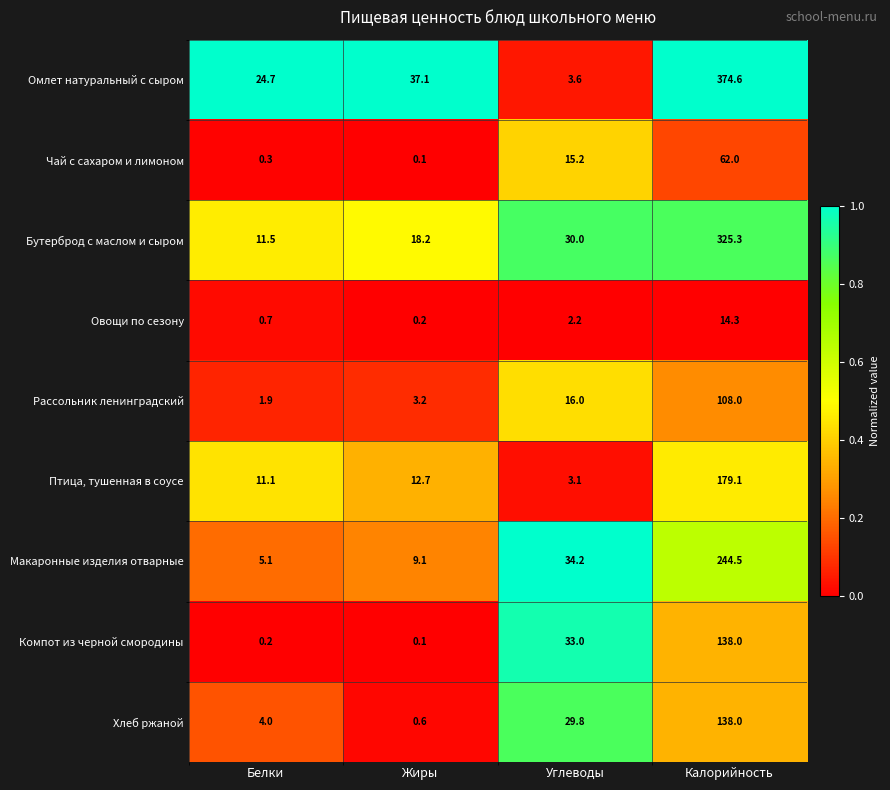

At which label is Бутерброд с маслом и сыром closest to 168?

Углеводы